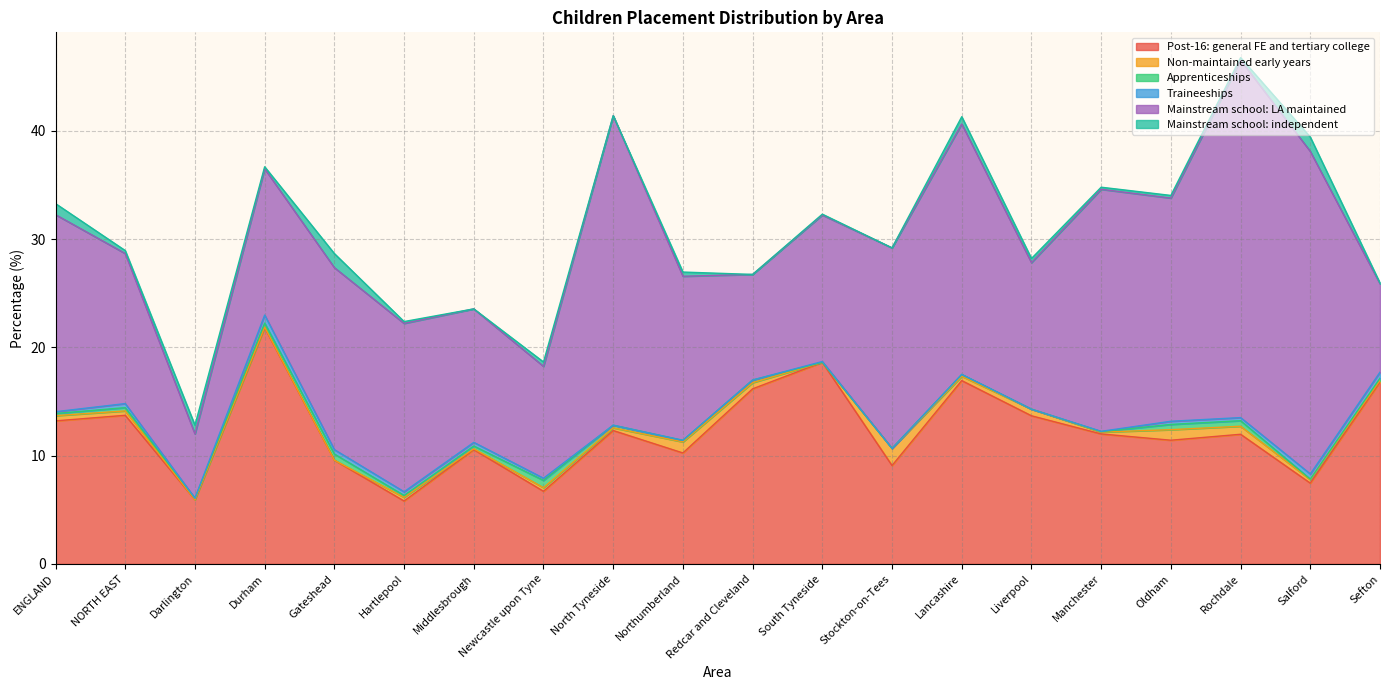

What is the spread (max minus min) of values at Newcastle upon Tyne?

10.1